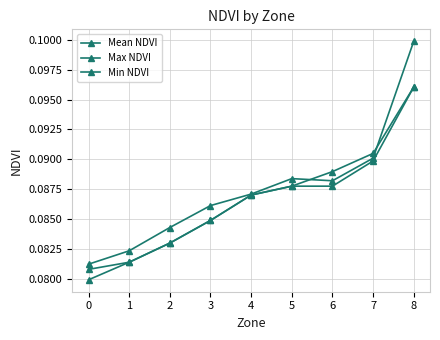

True or false: Max NDVI has a value of 0.1 at 7.

False